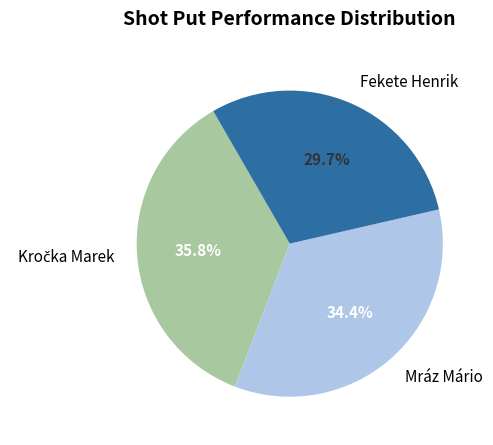

What percentage is NOT represented by Fekete Henrik?

70.3%